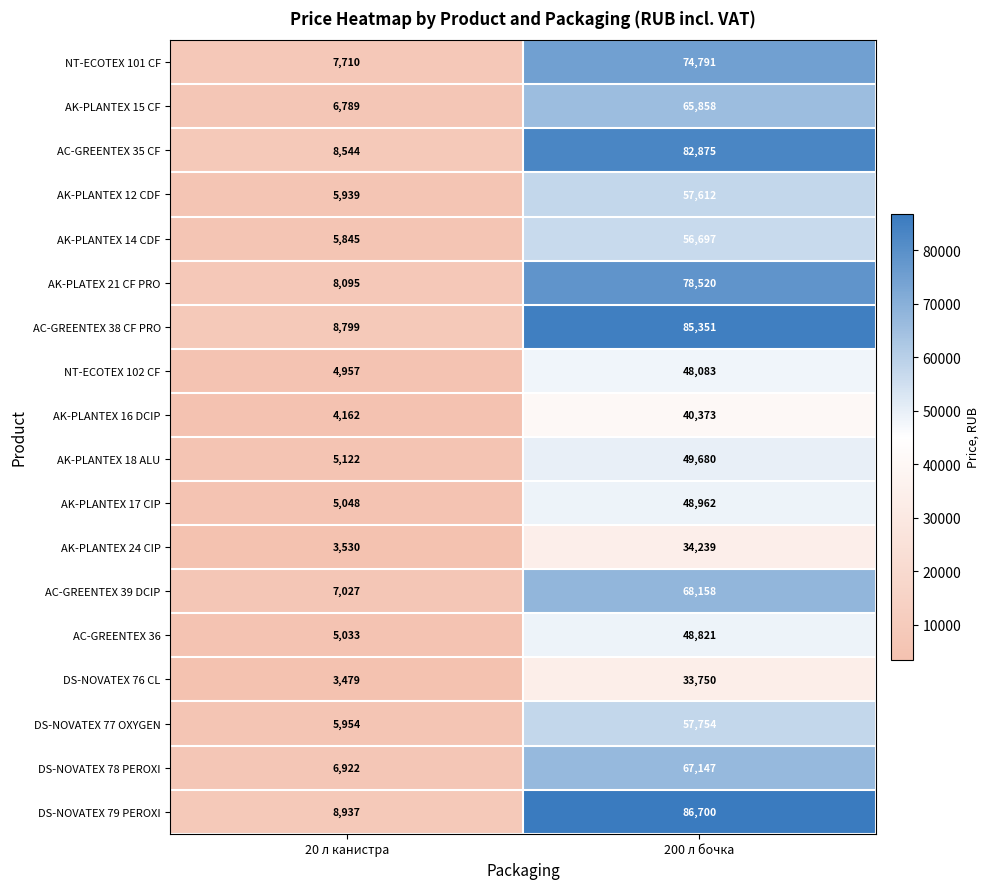

What is the total value across all series at 200 л бочка?

1085371